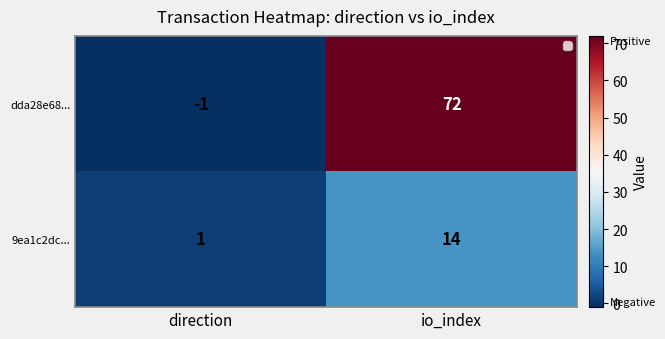

Read the 9ea1c2dc... value at io_index.

14